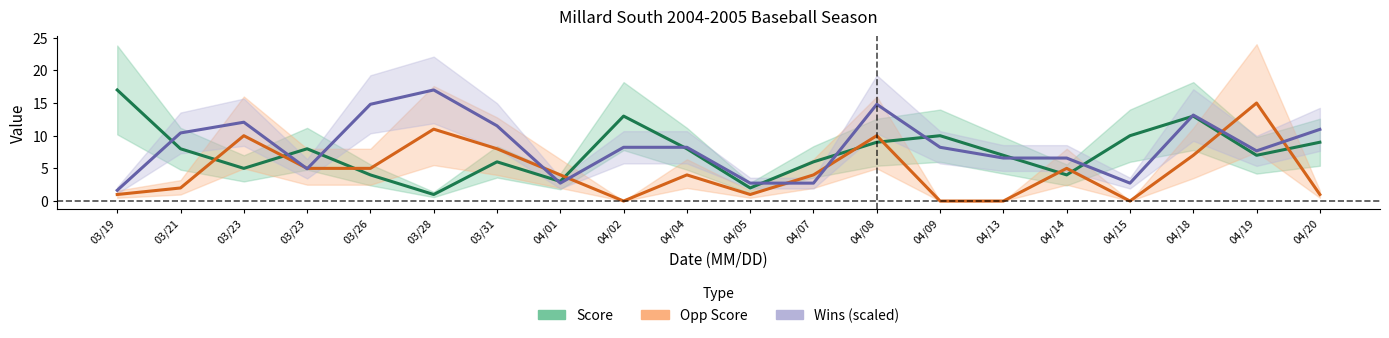

What is the difference between the maximum and minimum values in the Opp Score series?

15.0